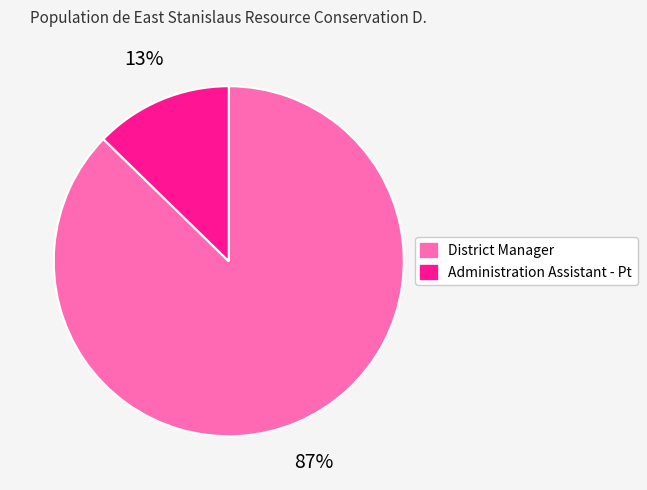

Between District Manager and Administration Assistant - Pt, which is larger?

District Manager